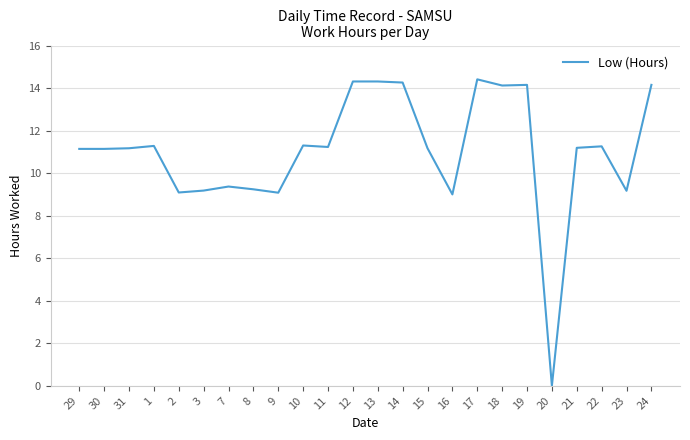

The value at 29 is 11.1. True or false?

True